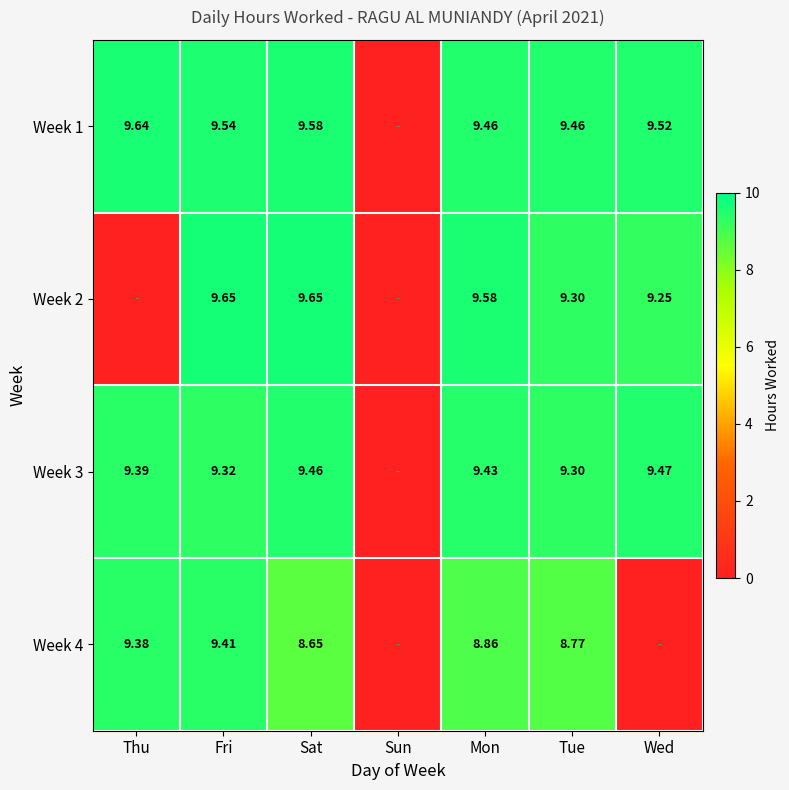

What is the spread (max minus min) of values at Wed?

9.5